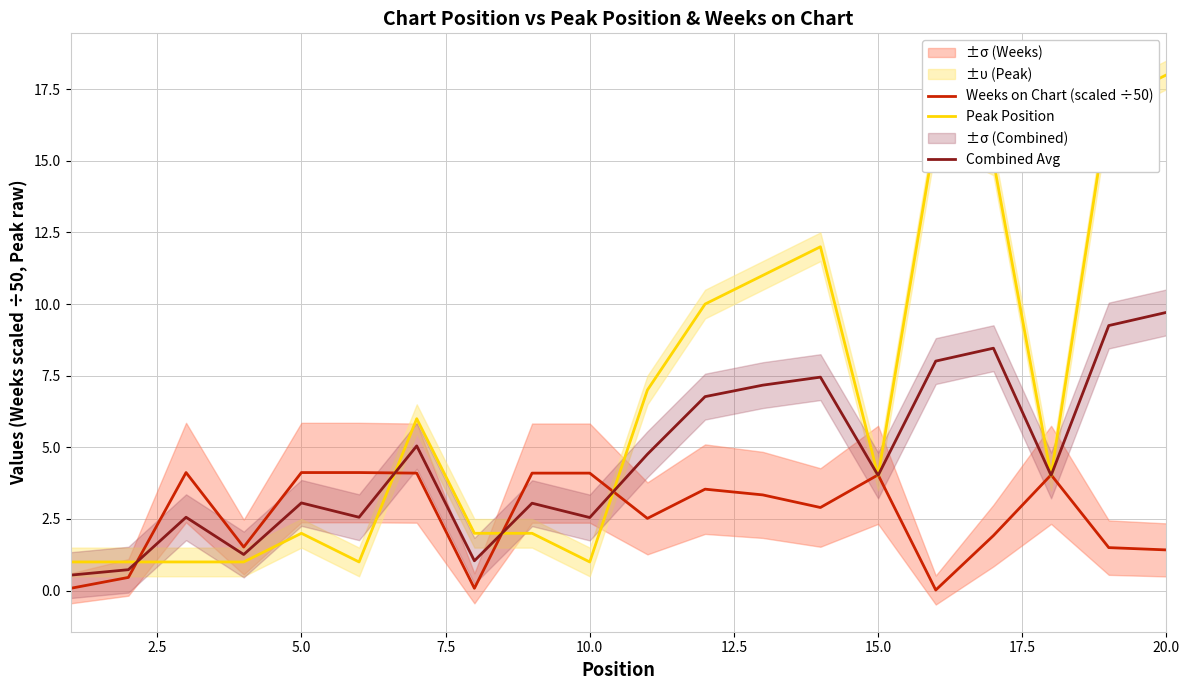

What is the lowest value of the Combined Avg series?

0.5